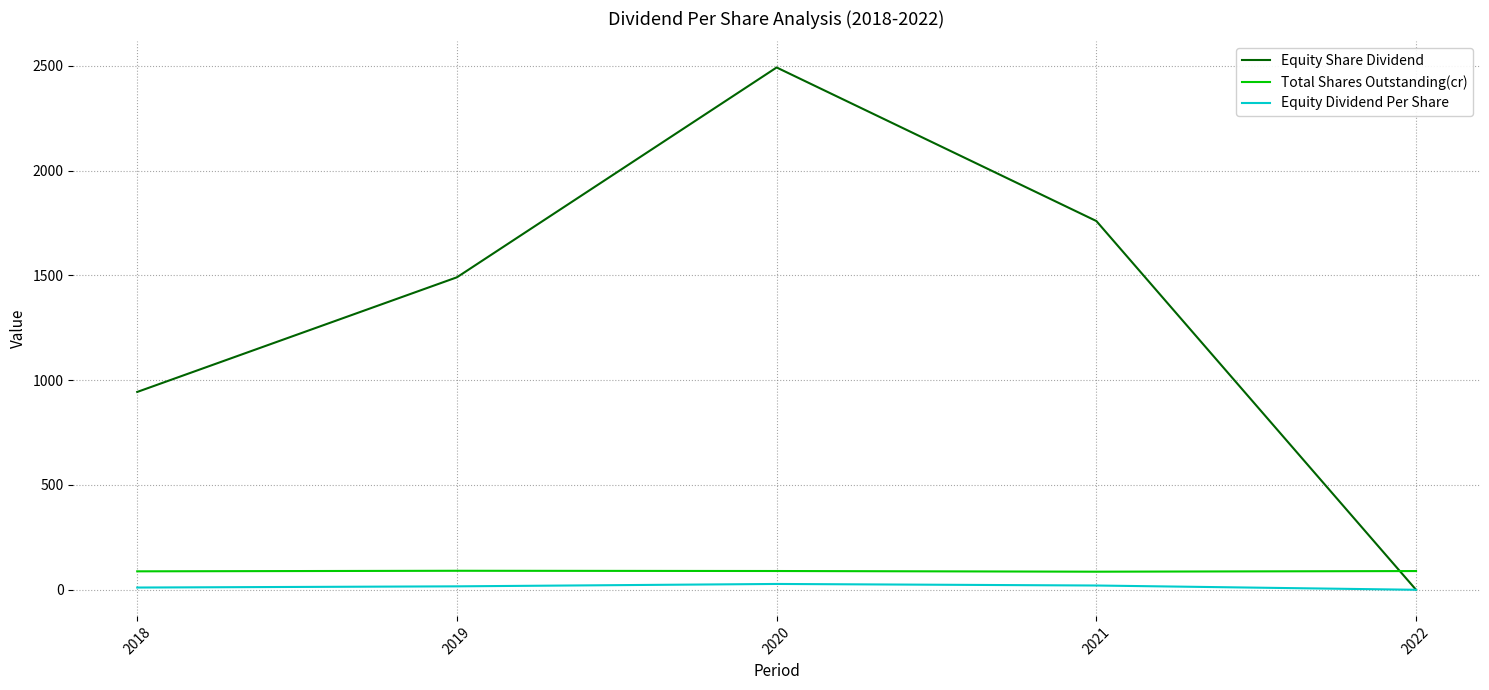

Which category has the highest value across all series?

2020